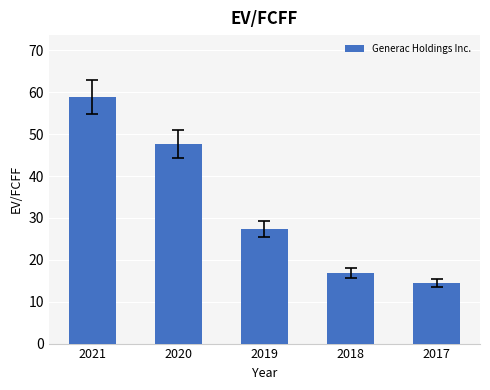

At which label is the value closest to 36?

2019